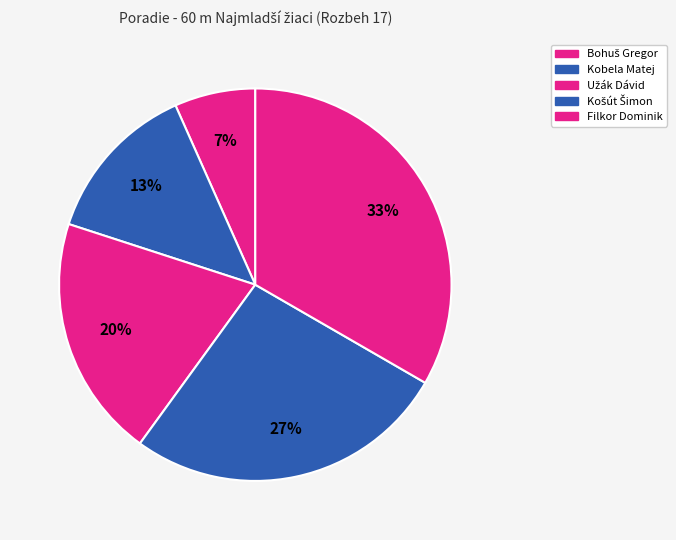

Count the number of slices in the pie.

5